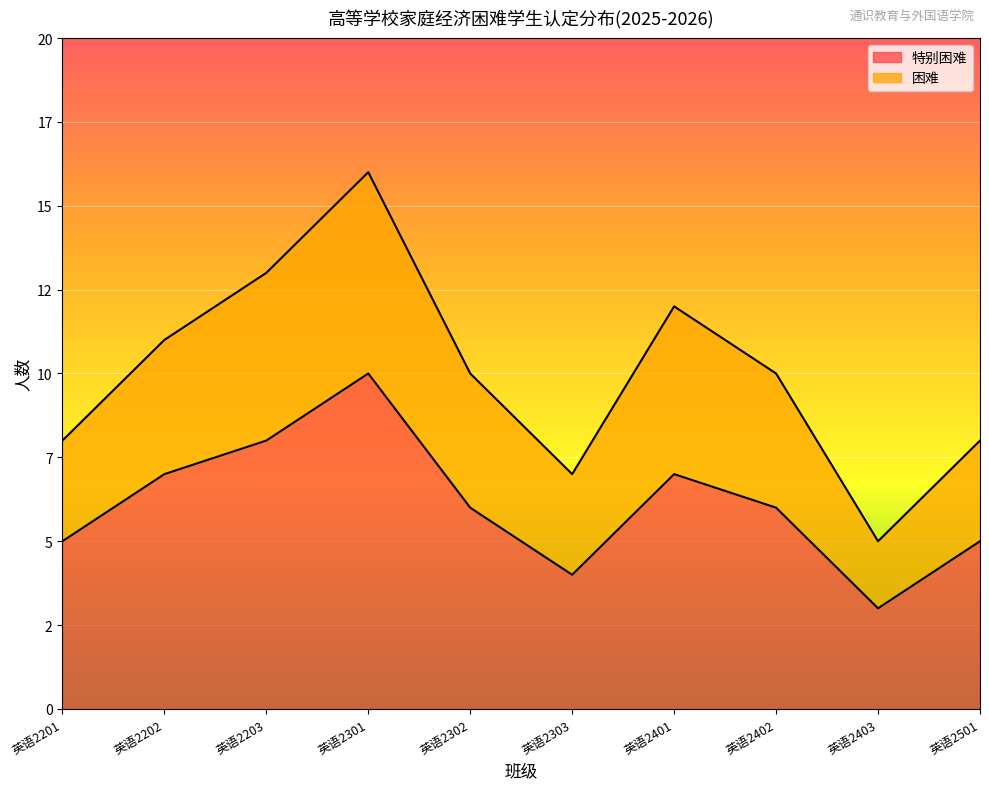

True or false: 困难 and 特别困难 cross at least once.

False